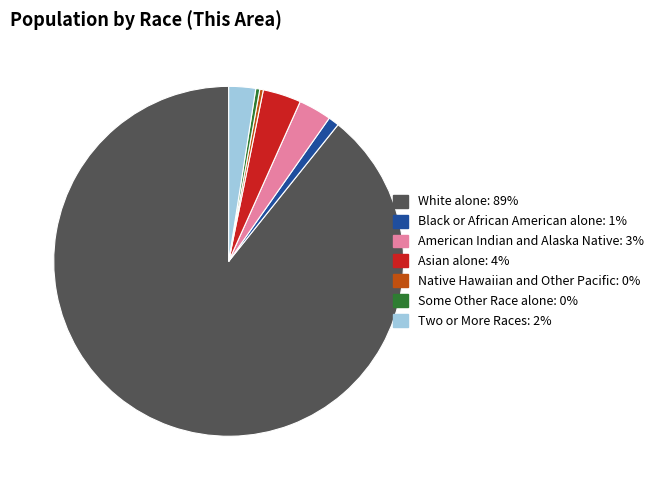

Is it true that Some Other Race alone is 0% of the pie?

True